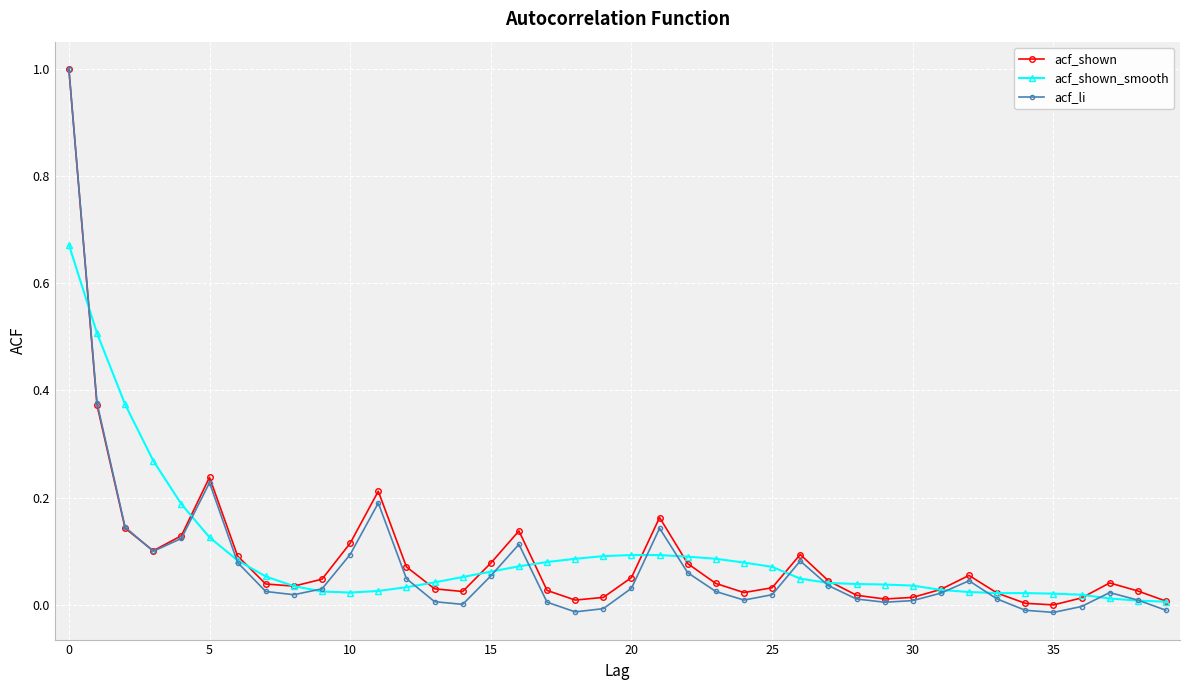

Which series has the widest spread of values?

acf_li